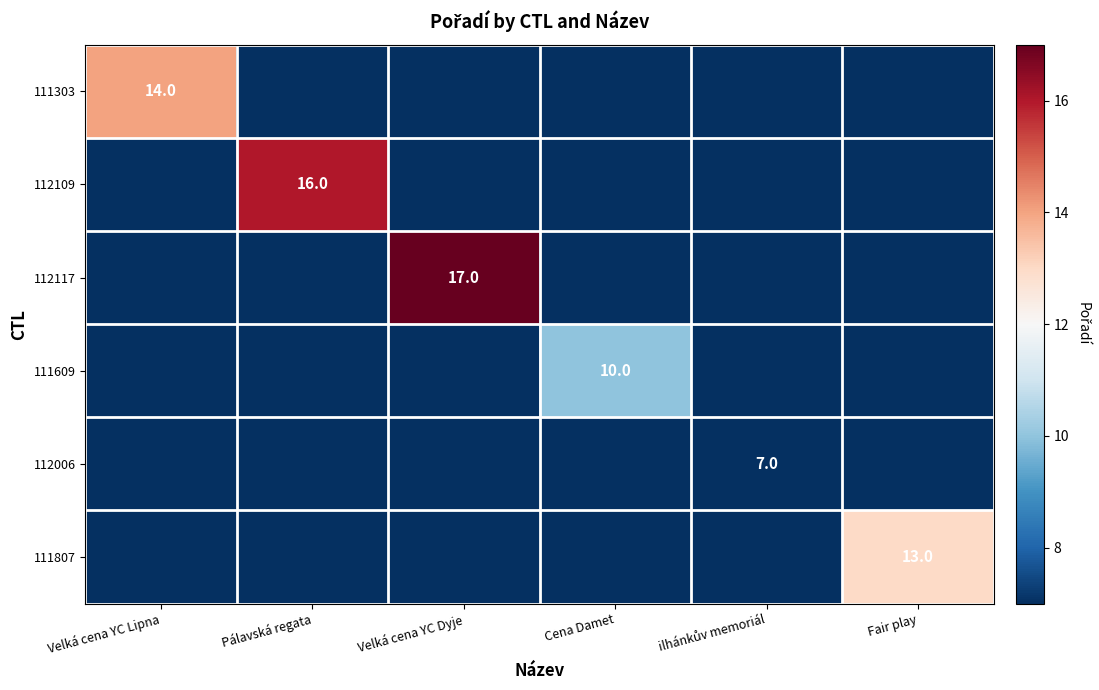

The 112109 series shows 21 at Pálavská regata. True or false?

False